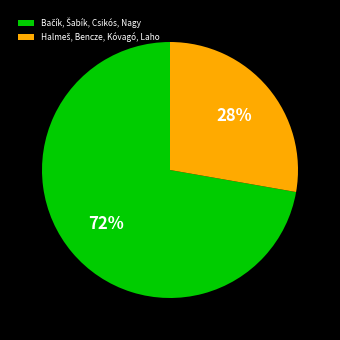

To the nearest percent, what is the average slice percentage?

50%